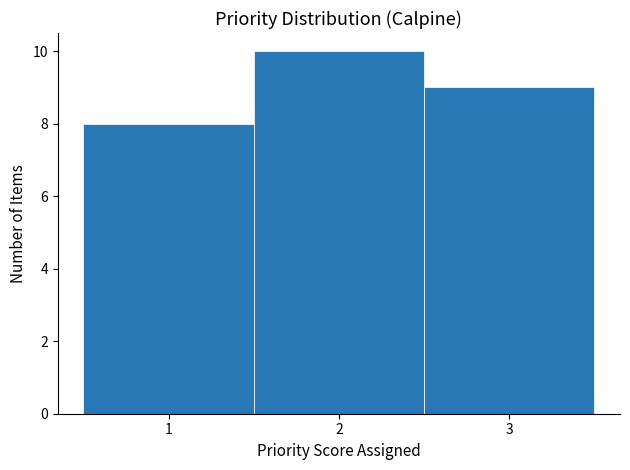

Reading left to right, list every bar in this chart as the range it spans on the x-axis followed by its height. The values are not printed on the chart, so give them approximately, as read against the axis.

0.5 to 1.5: 8
1.5 to 2.5: 10
2.5 to 3.5: 9